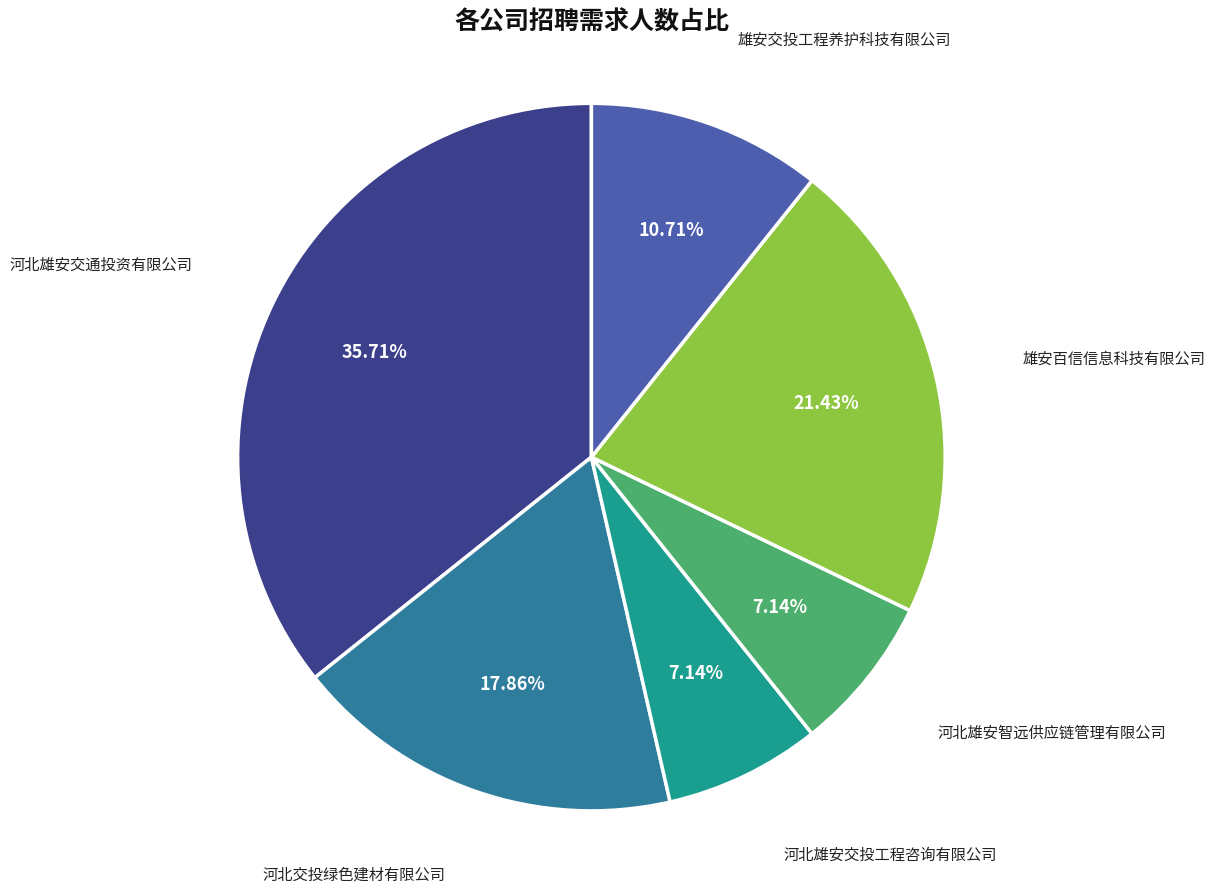

Is it true that 河北雄安智远供应链管理有限公司 is 7% of the pie?

True